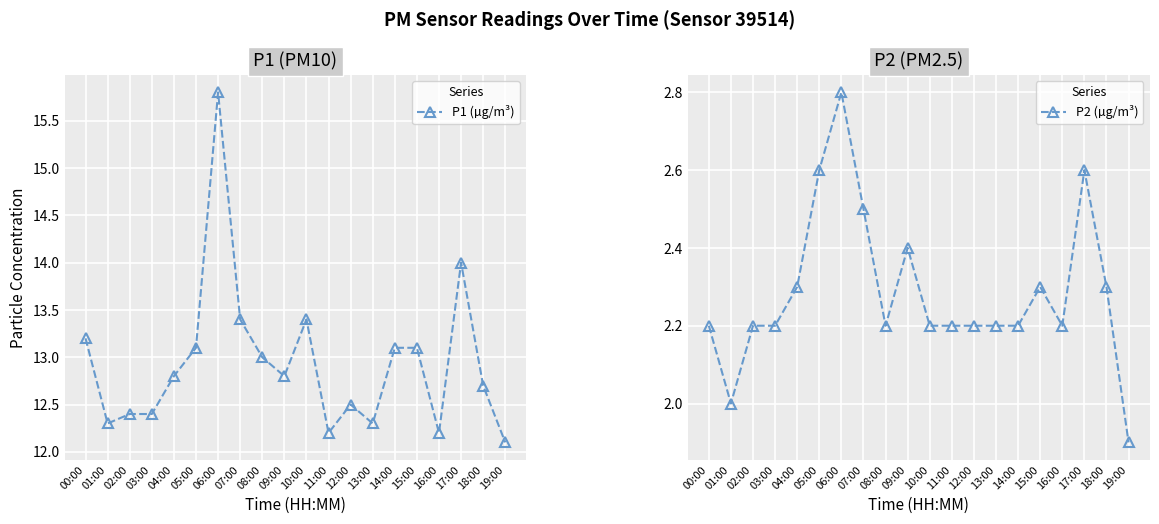

What is the difference between the maximum and minimum values in the P2 (µg/m³) series?

0.9